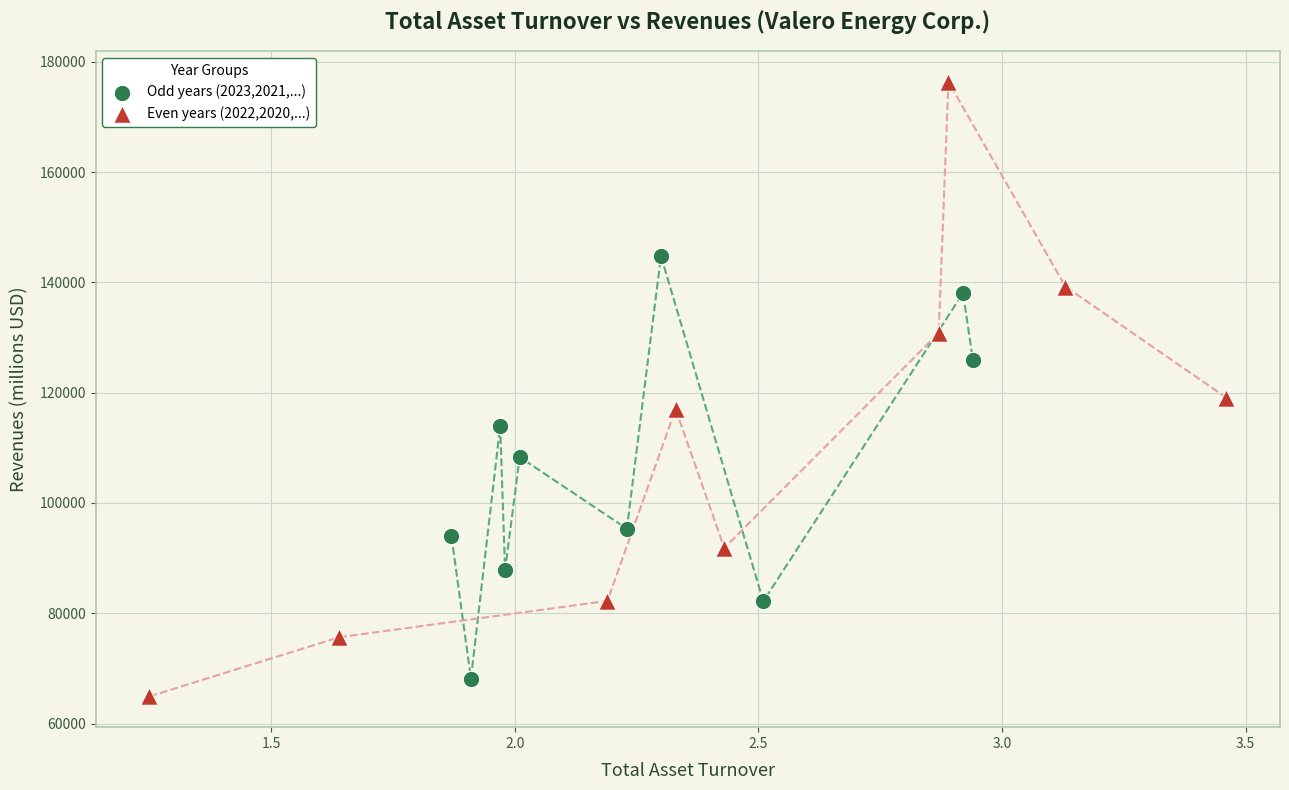

Which series contains the highest Y value?

Even years (2022,2020,...)